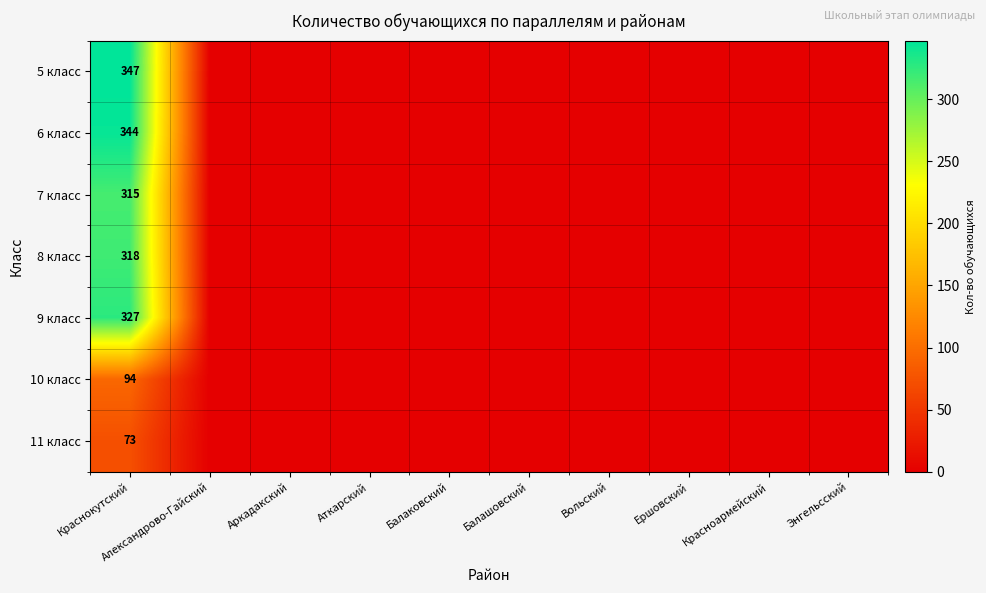

How many values in 5 класс are above zero?

1